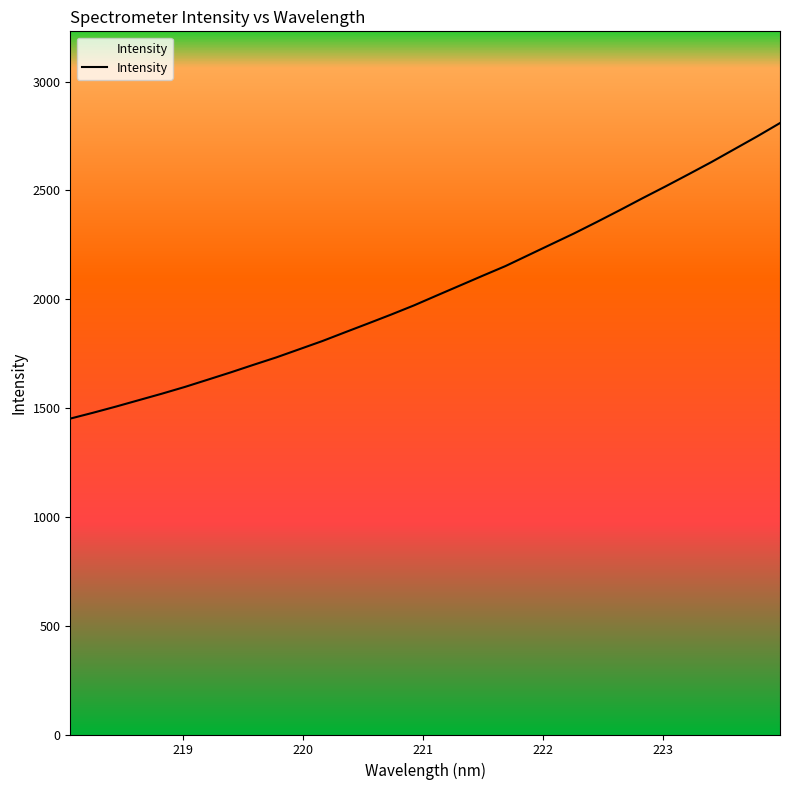

What is the difference between the maximum and minimum values?

1358.2